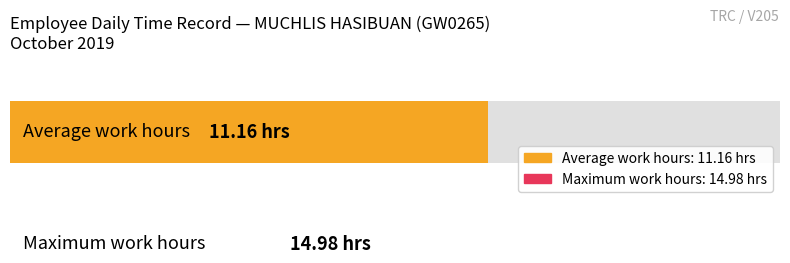

Are the bars grouped side by side (vs. stacked)?

No